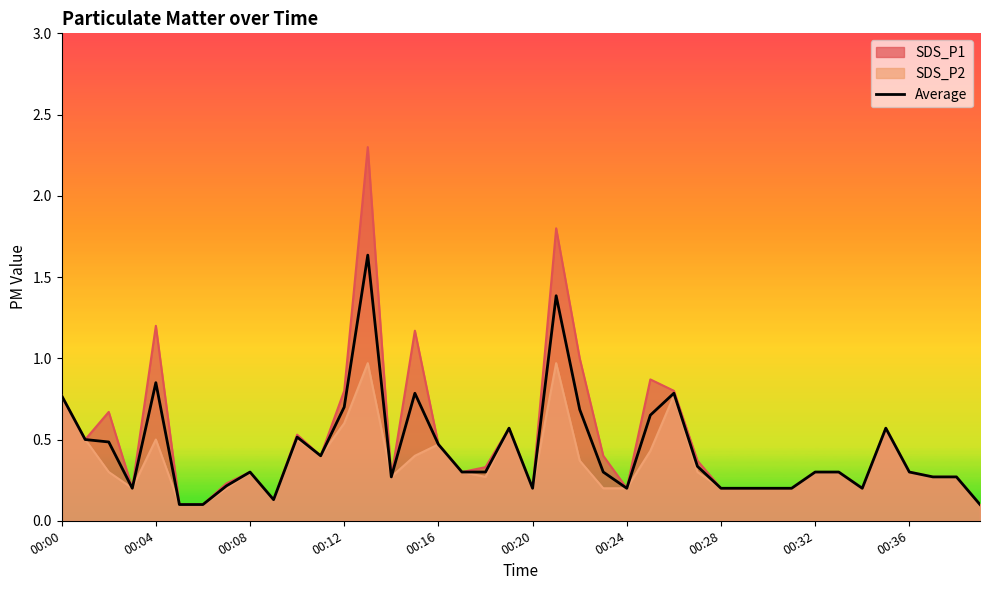

Is it true that the value at 37 is 0.3?

True